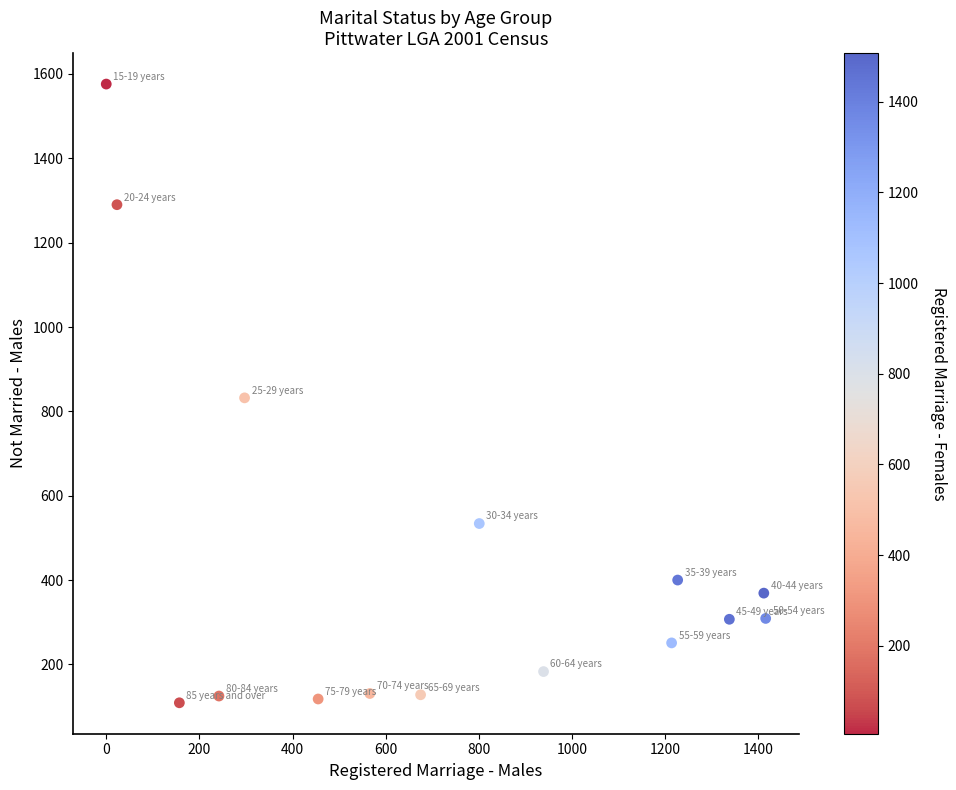

What is the range of X values (max minus min)?

1416